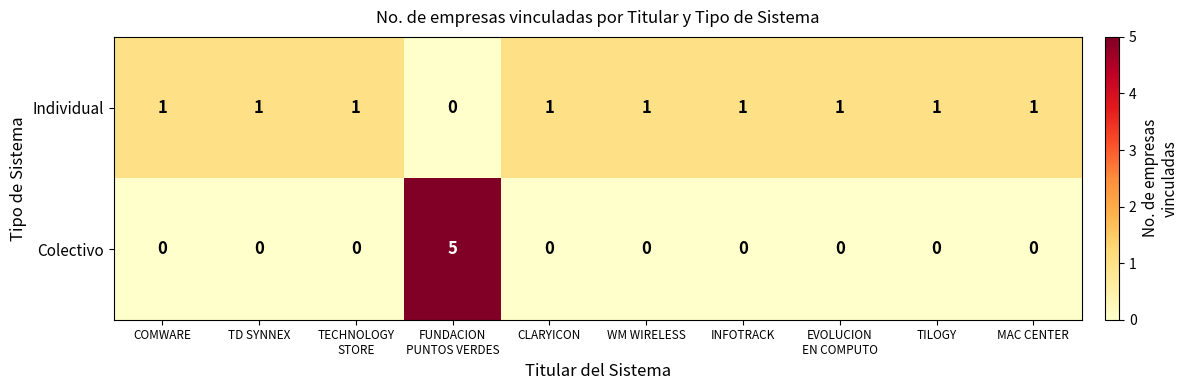

Is the value of Individual at INFOTRACK greater than the value of Colectivo at COMWARE?

Yes